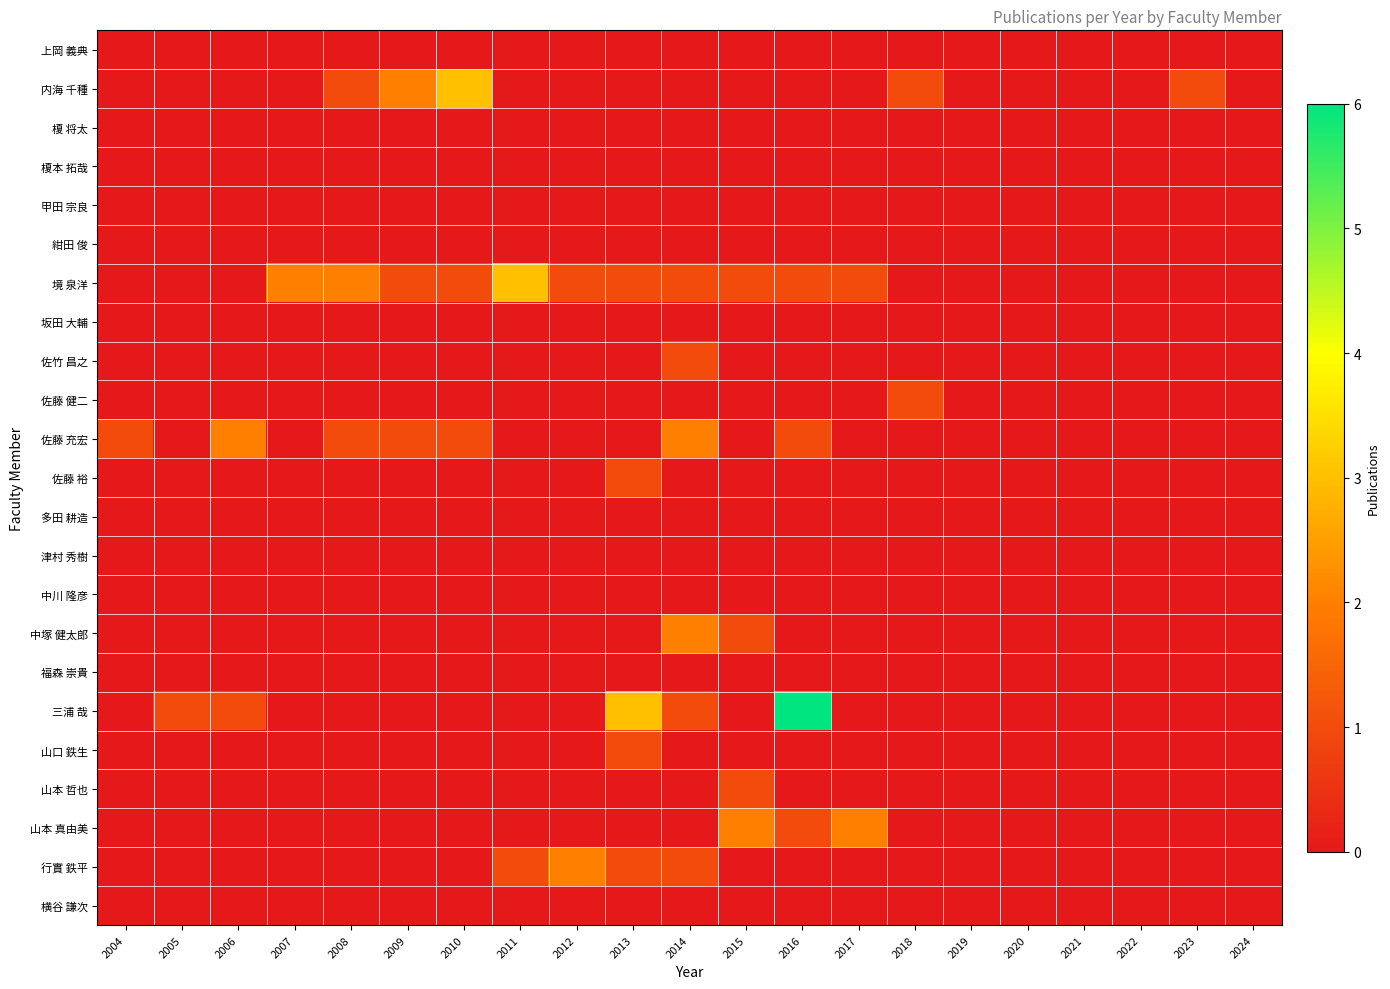

Which series changed the most between 2005 and 2006?

佐藤 充宏